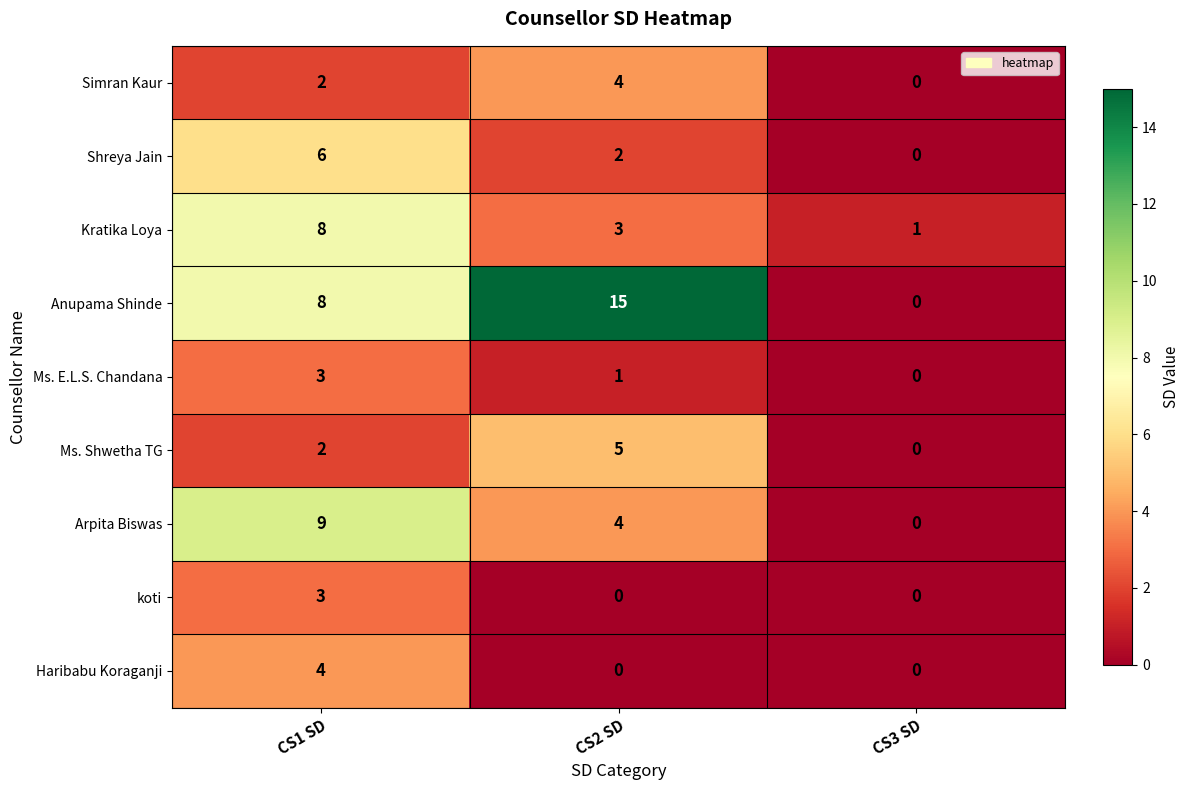

Which series has the largest total across all categories?

Anupama Shinde